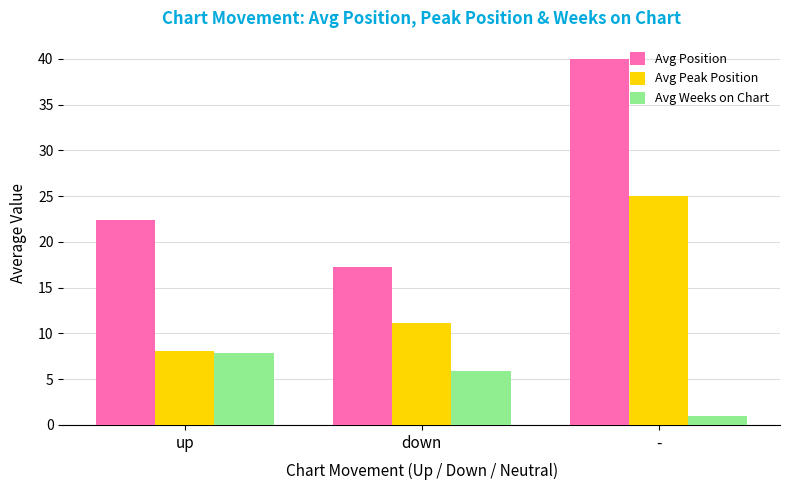

What is the sum of all Avg Weeks on Chart values?

14.8